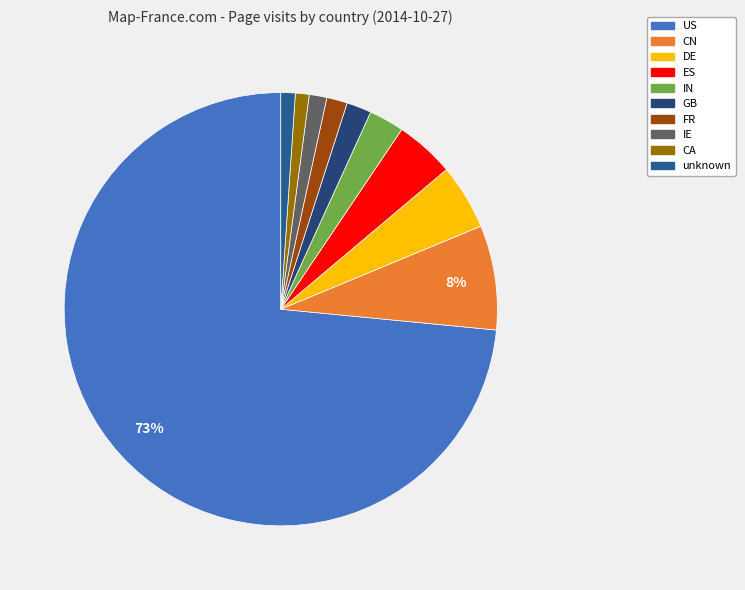

How many slices are in this pie chart?

10